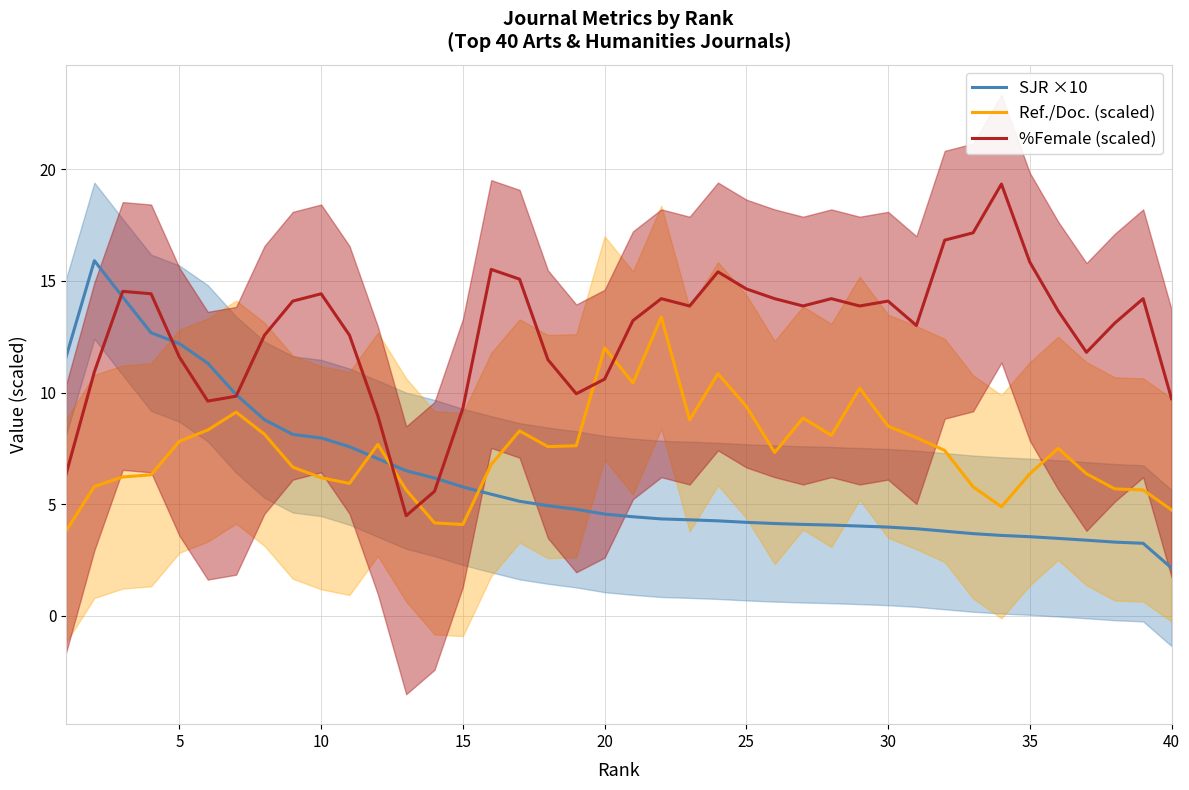

What value does the Ref./Doc. (scaled) series have at 20?

12.0